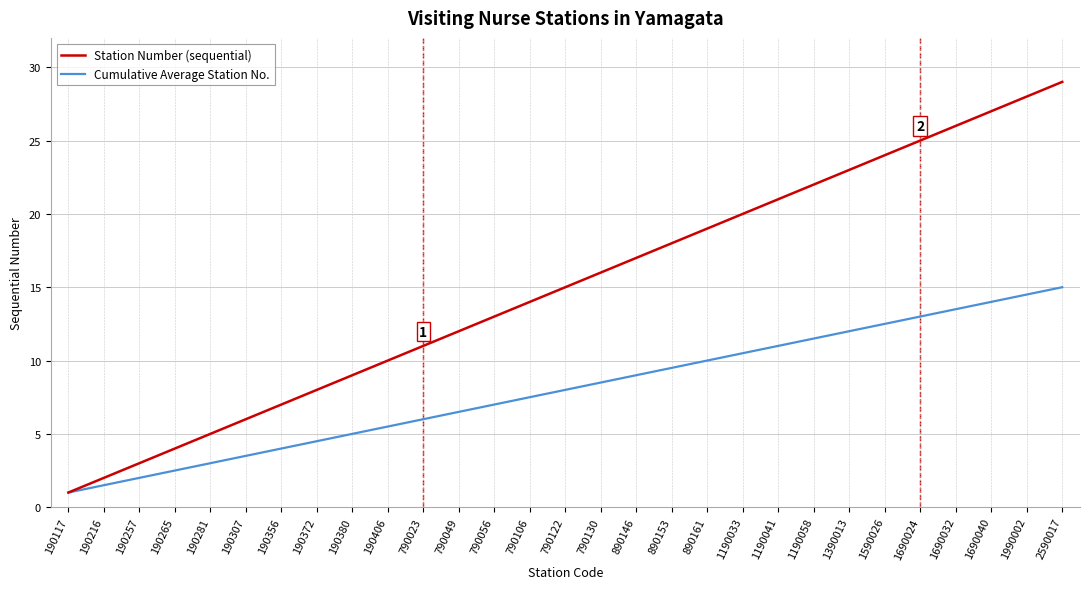

At which label is Station Number (sequential) closest to 15?

790122